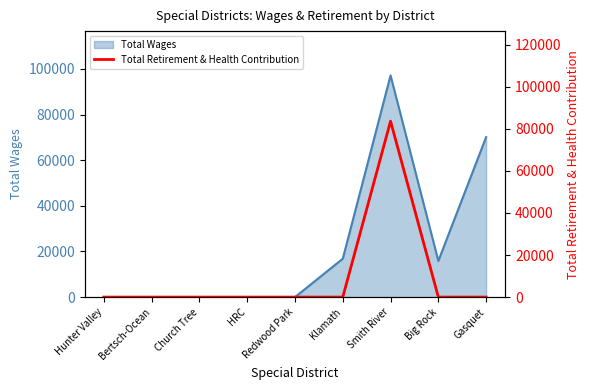

Where is Total Wages nearest to the value 48568?

Gasquet